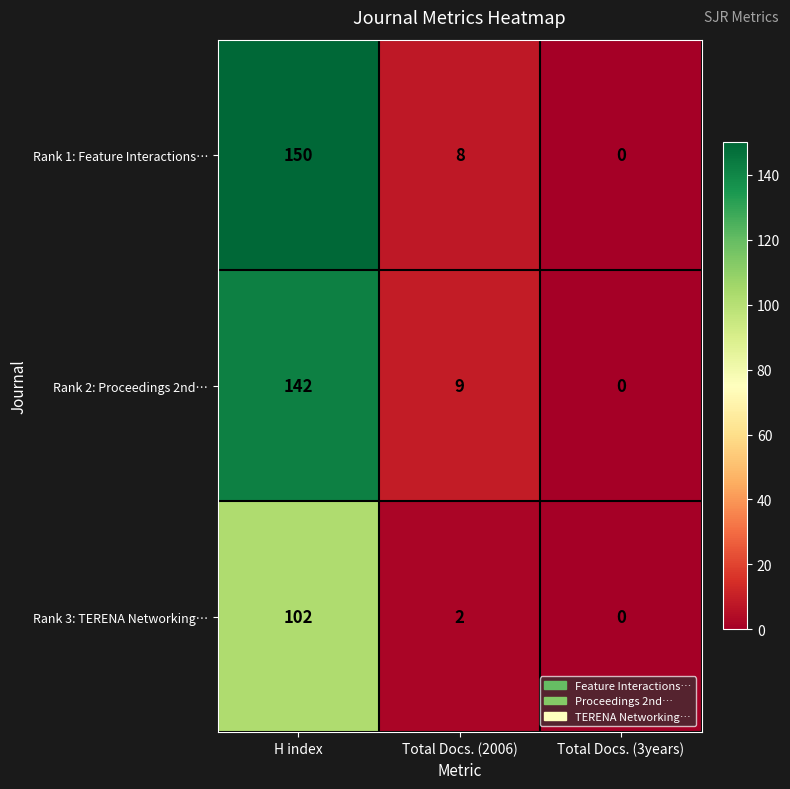

At how many categories does at least one series exceed 129?

1